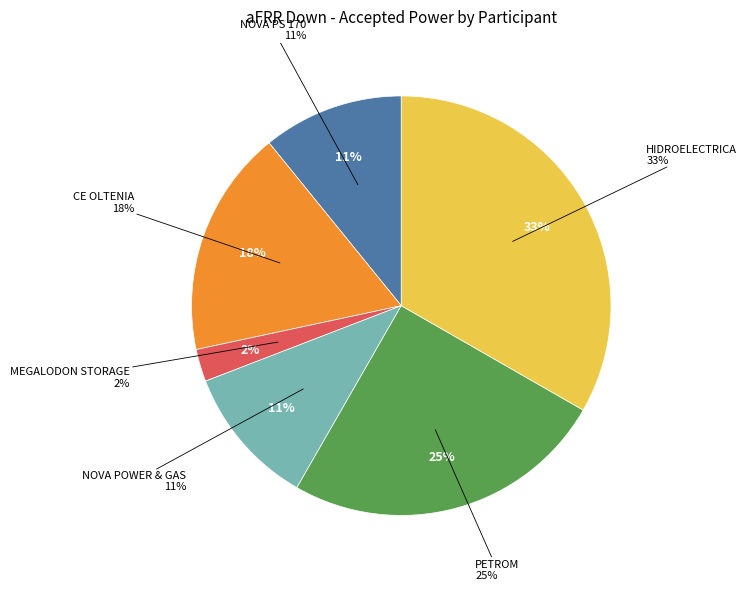

How many slices are in this pie chart?

6